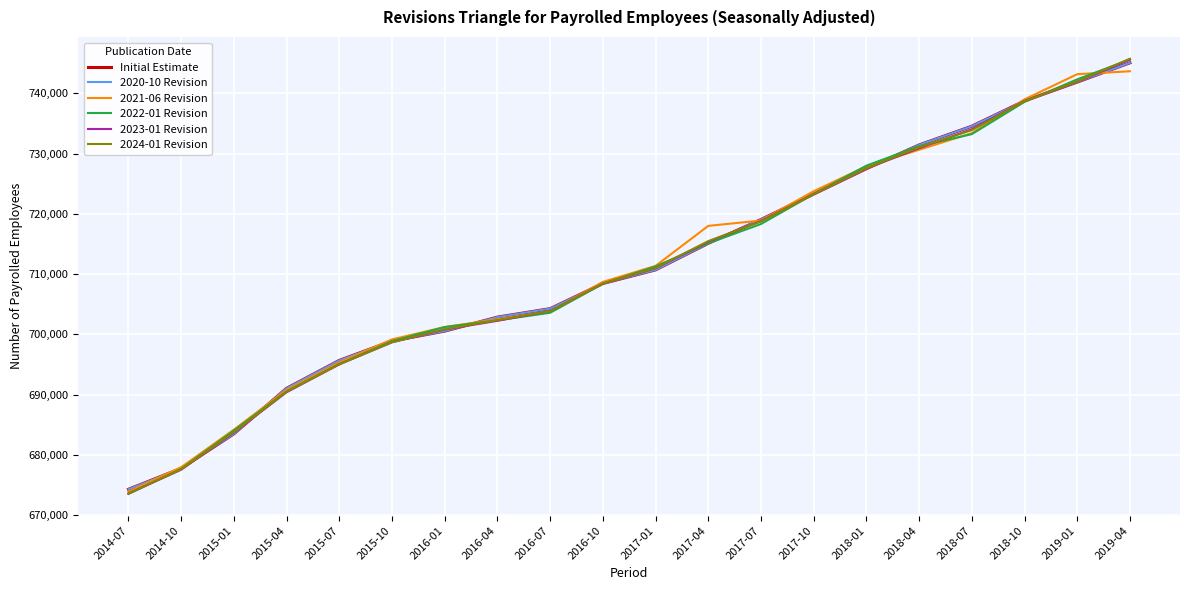

Reading left to right, what are all the values shown in this chart?

Initial Estimate: 674307	677769	683504	691061	695695	698911	700549	702870	704273	708453	710712	715116	719067	723291	727503	731439	734551	738754	741874	745067
2020-10 Revision: 674307	677769	683504	691061	695695	698911	700549	702870	704273	708453	710712	715116	719067	723291	727503	731439	734551	738754	741874	745067
2021-06 Revision: 673906	677966	684202	690798	695356	699175	701224	702526	703833	708713	711372	718012	718898	723762	727894	730643	733396	739002	743184	743668
2022-01 Revision: 673537	677671	684057	690554	695067	698895	701226	702341	703594	708399	711287	715122	718324	723285	728002	731237	733232	738584	742327	745617
2023-01 Revision: 673593	677554	683723	690407	695037	698685	700808	702257	703880	708431	710975	715376	718809	723284	727518	730902	734049	738746	741895	745602
2024-01 Revision: 673619	677607	683800	690491	695044	698714	700861	702367	703863	708446	711018	715481	718743	723273	727569	731063	733901	738711	741961	745751